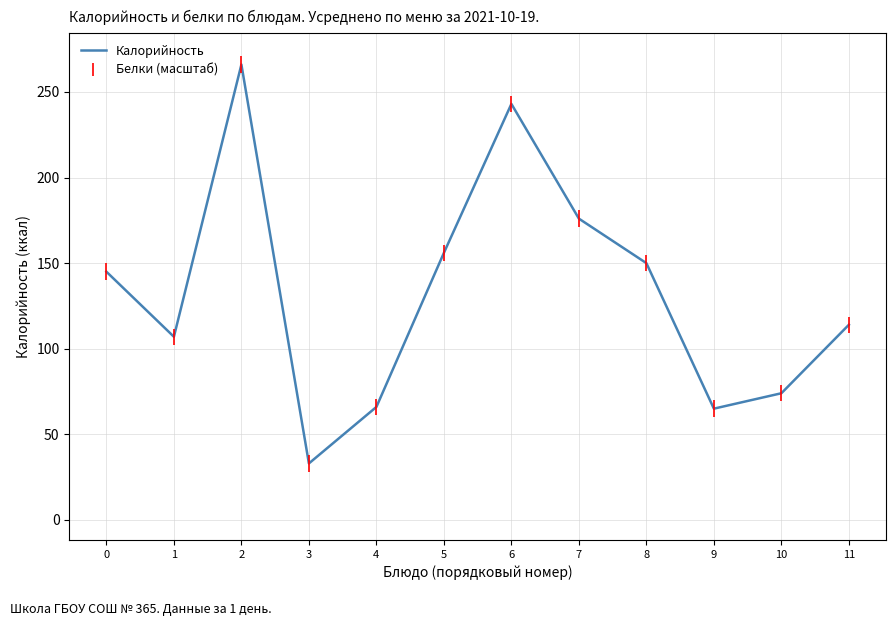

How many lines are shown in the chart?

1